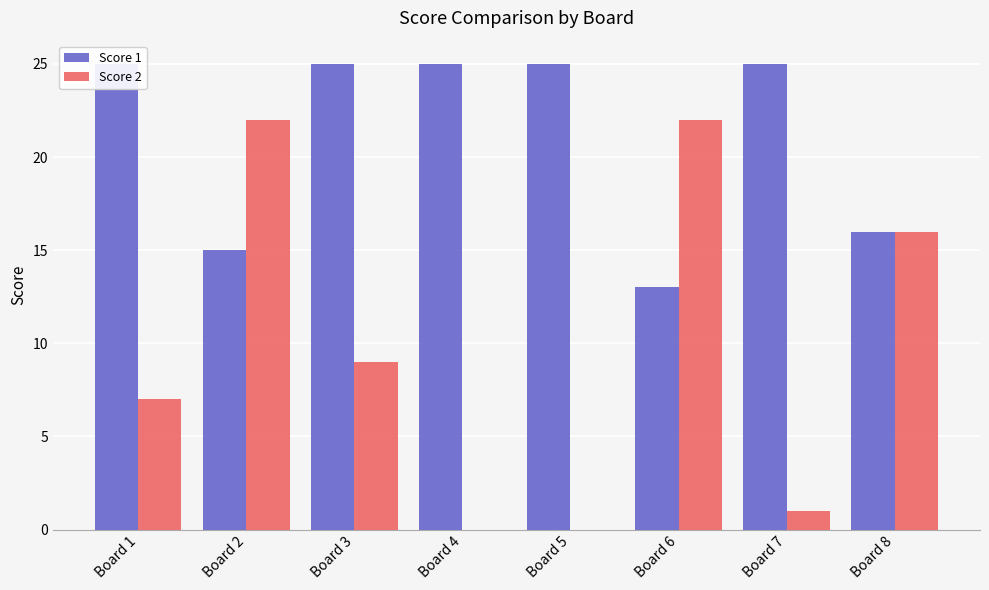

List the series in order of their overall mean, lowest first.

Score 2, Score 1